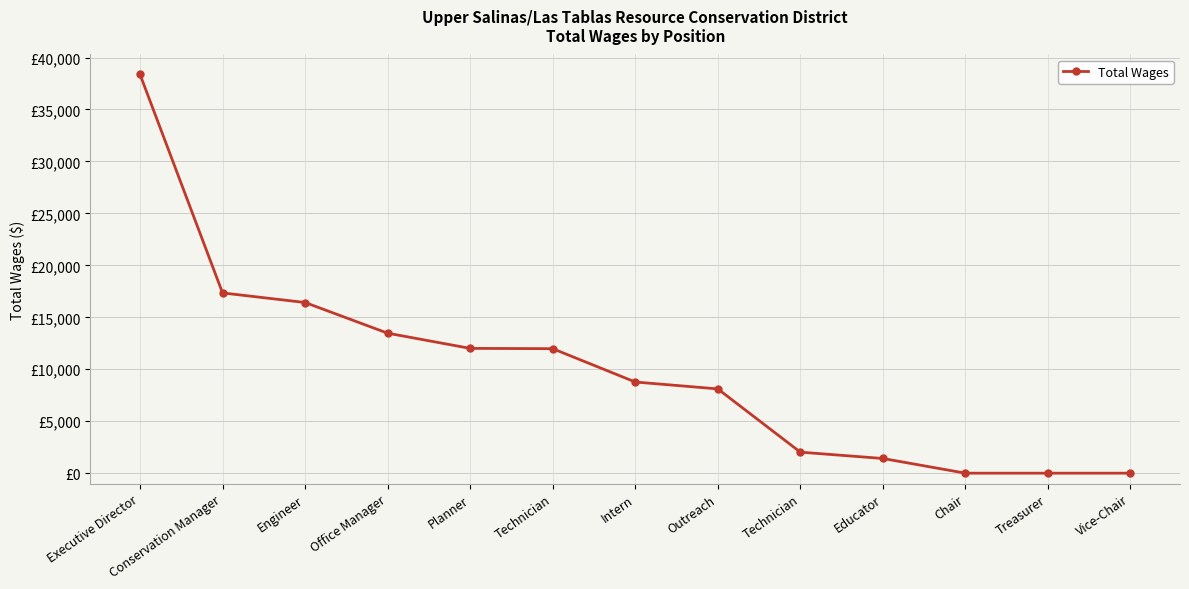

Is this an area chart (filled region under the line)?

No